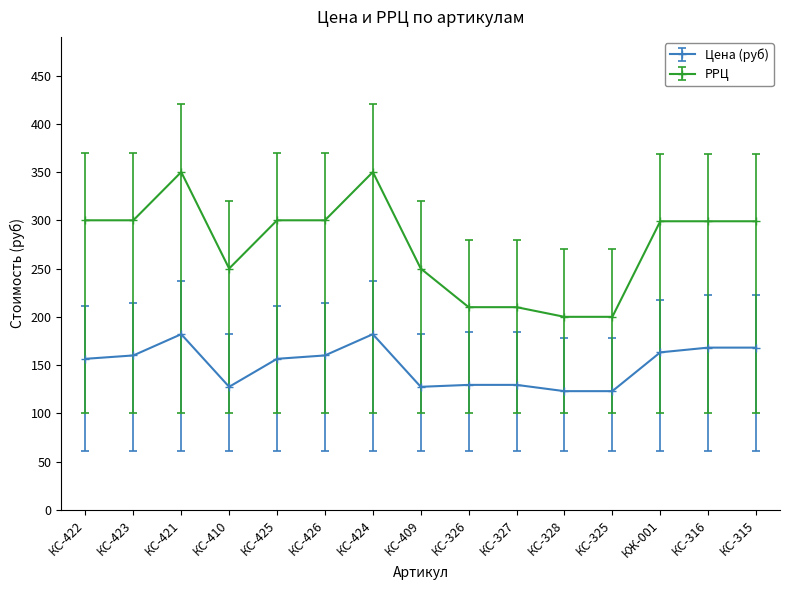

True or false: Цена (руб) and РРЦ cross at least once.

False